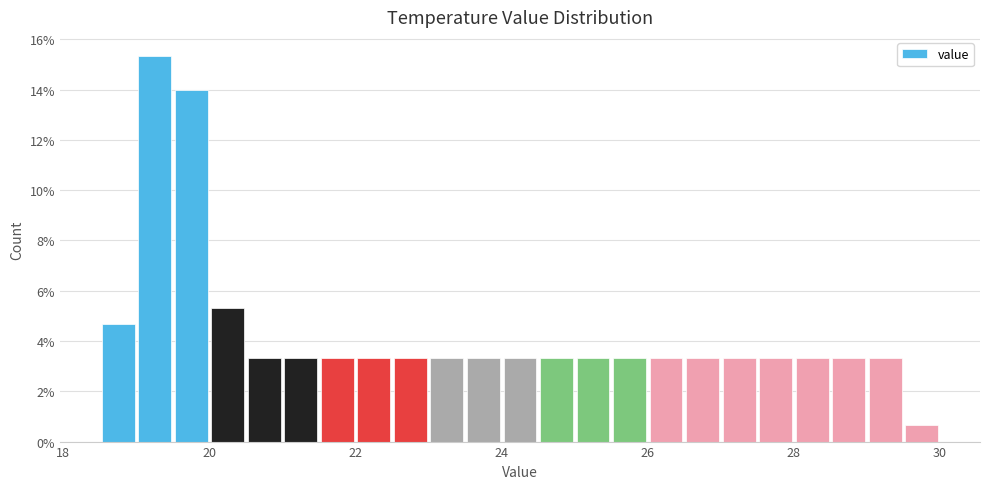

Around what value on the x-axis is the tallest bar? Give the approximate position of its centre, as read against the axis.

19.2